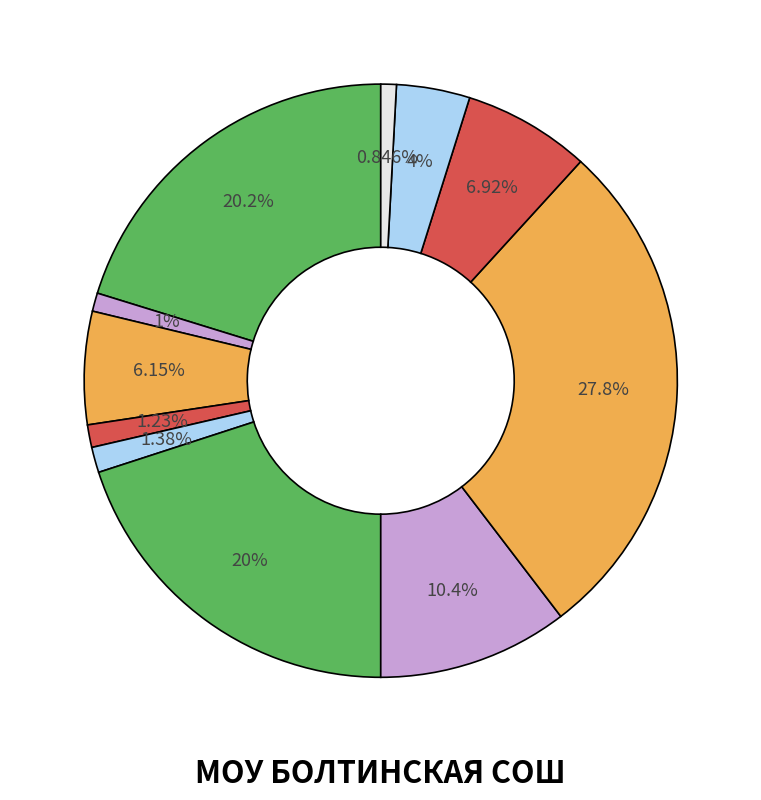

Rank the categories by value from lowest to highest.

Хлеб ржаной, Соус томатный, Чай с сахаром, Хлеб пшеничный, Компот из изюма, Каша гречневая рассыпчатая, Макаронные изделия отварные, РАССОЛЬНИК ЛЕНИНГРАДСКИЙ, ФРУКТ, Котлета рубленная из птицы, Печень по-строгоновски